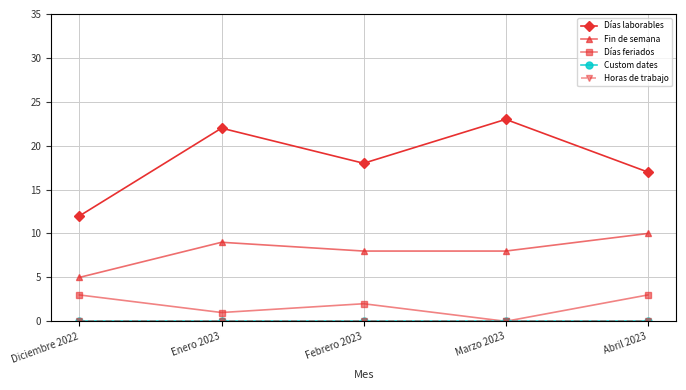

Does the chart display data point markers on the line(s)?

Yes